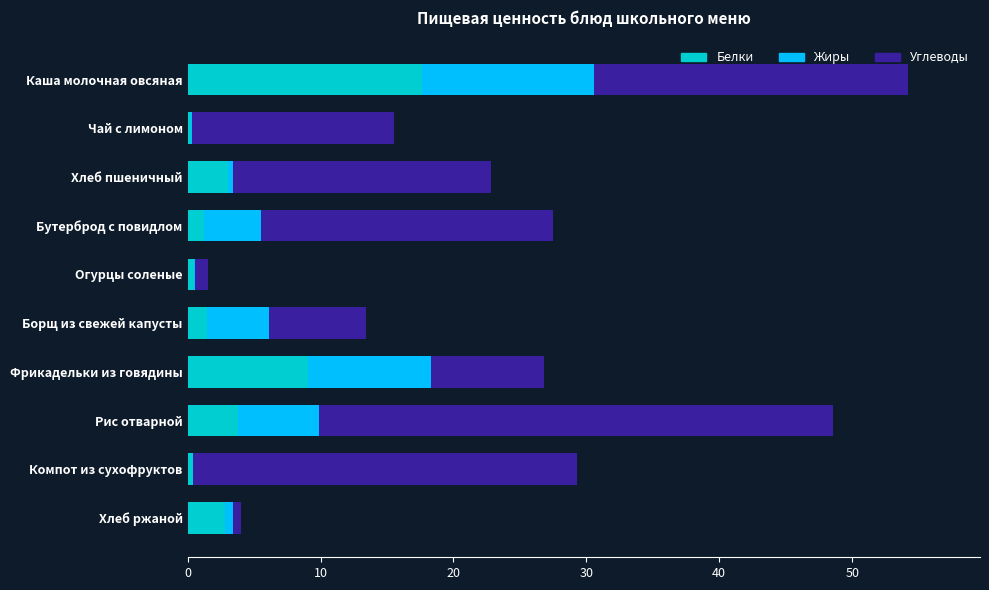

What is the total value across all series at Каша молочная овсяная?

54.2